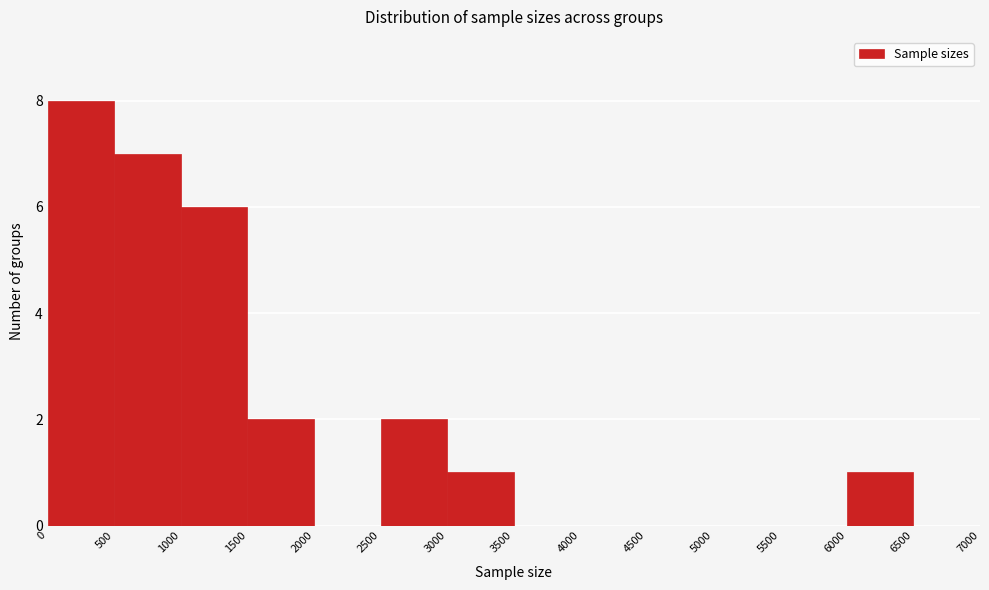

Which range on the x-axis has the tallest bar?

0 to 500